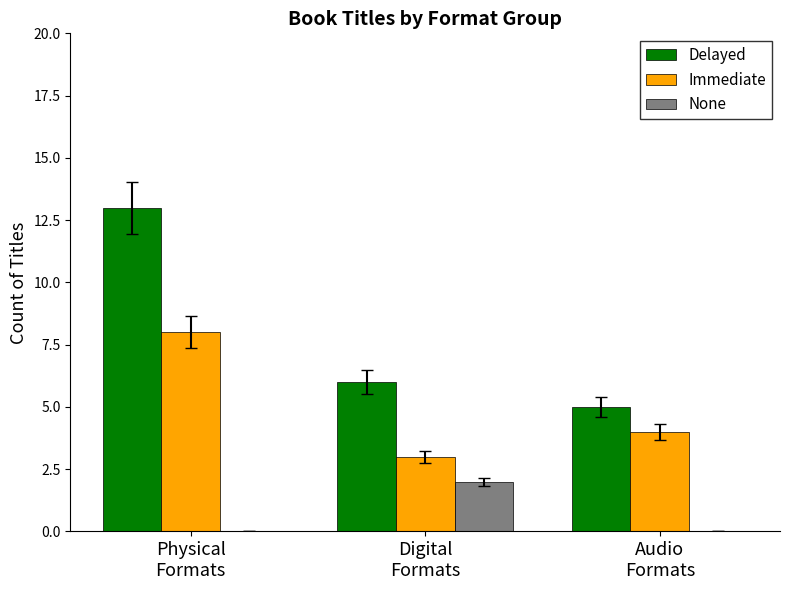

Is the value of None at Physical
Formats greater than the value of Delayed at Audio
Formats?

No